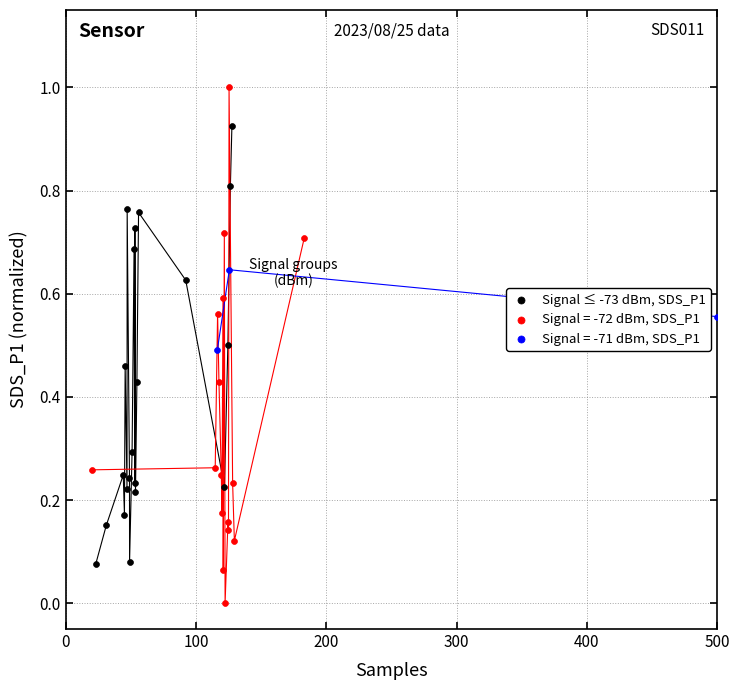

Which series has the widest spread of Y values?

Signal = -72 dBm, SDS_P1